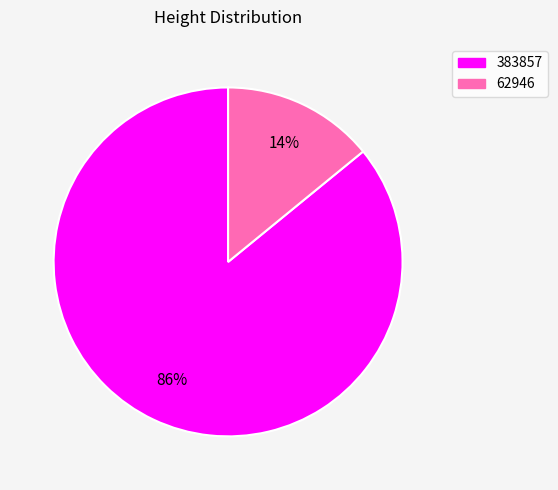

Combined, do 383857 and 62946 account for over 50%?

Yes